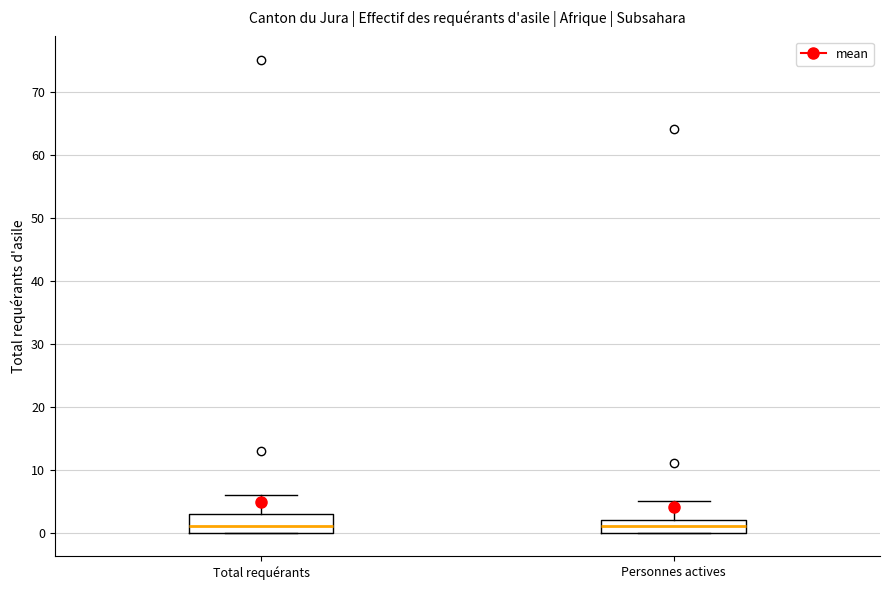

Reading left to right, transcribe this box plot: for each box, give where its median line is, the range the box spans, and where its two whiskers end, as read against the y-axis. The values are not printed on the chart, so give them approximately, as read against the axis.

Total requérants: median 1, box 0 to 3, whiskers 0 to 6
Personnes actives: median 1, box 0 to 2, whiskers 0 to 5